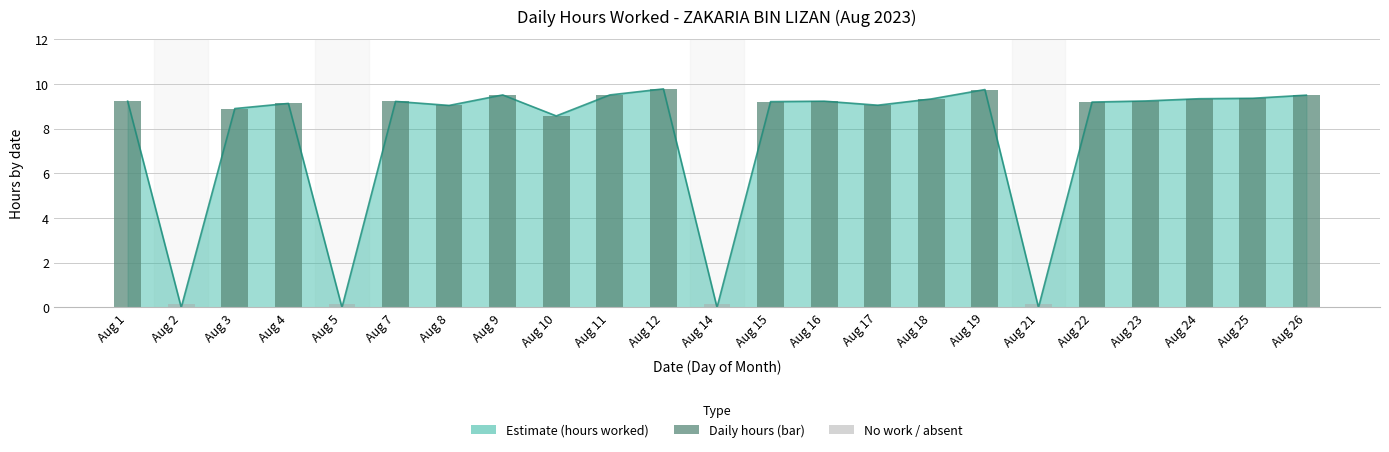

Which has a higher value, Aug 22 or Aug 5?

Aug 22